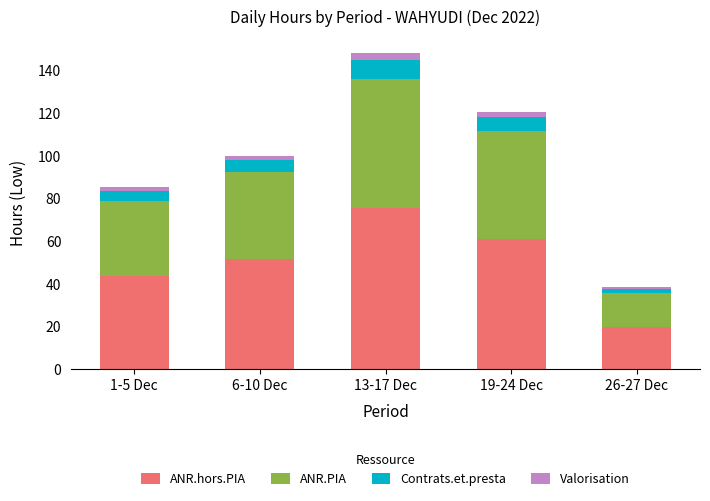

How many bars are there in total?

5